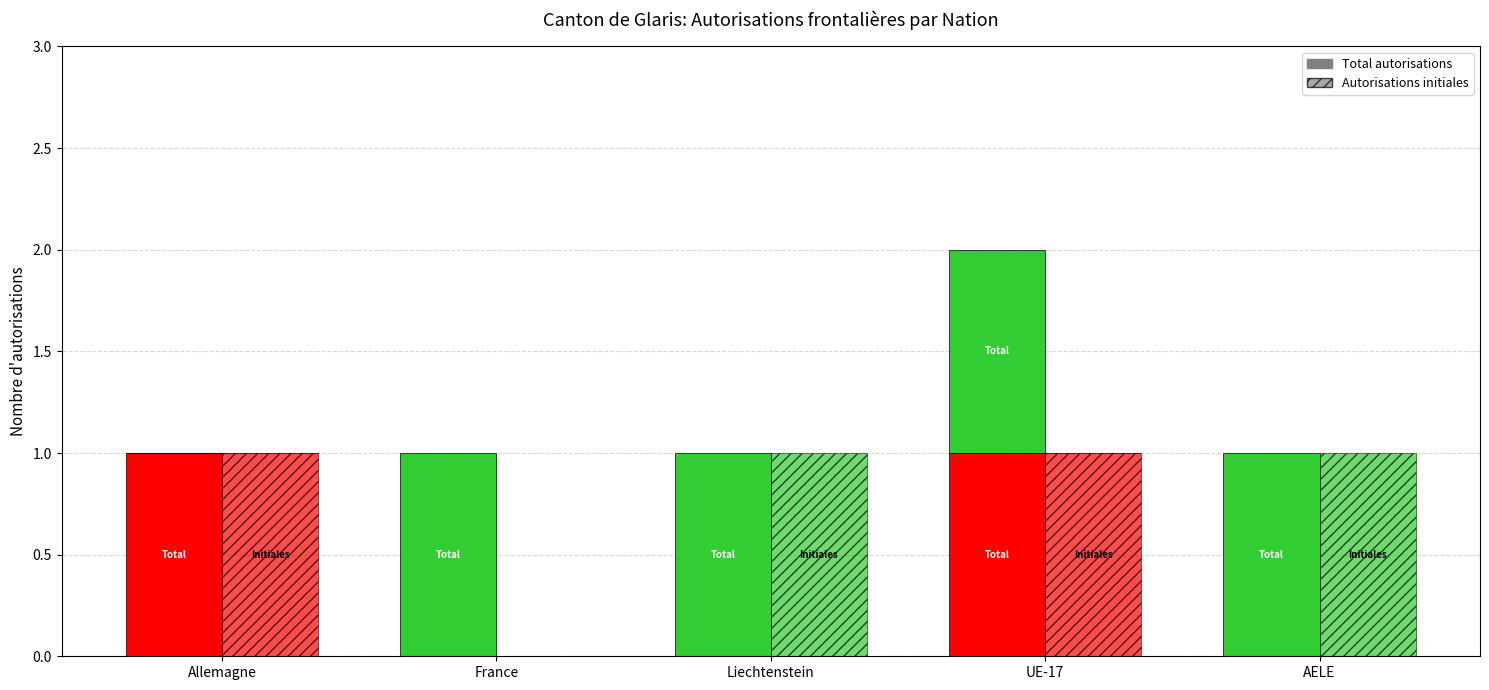

What is the sum of all Total (Hommes) values?

4